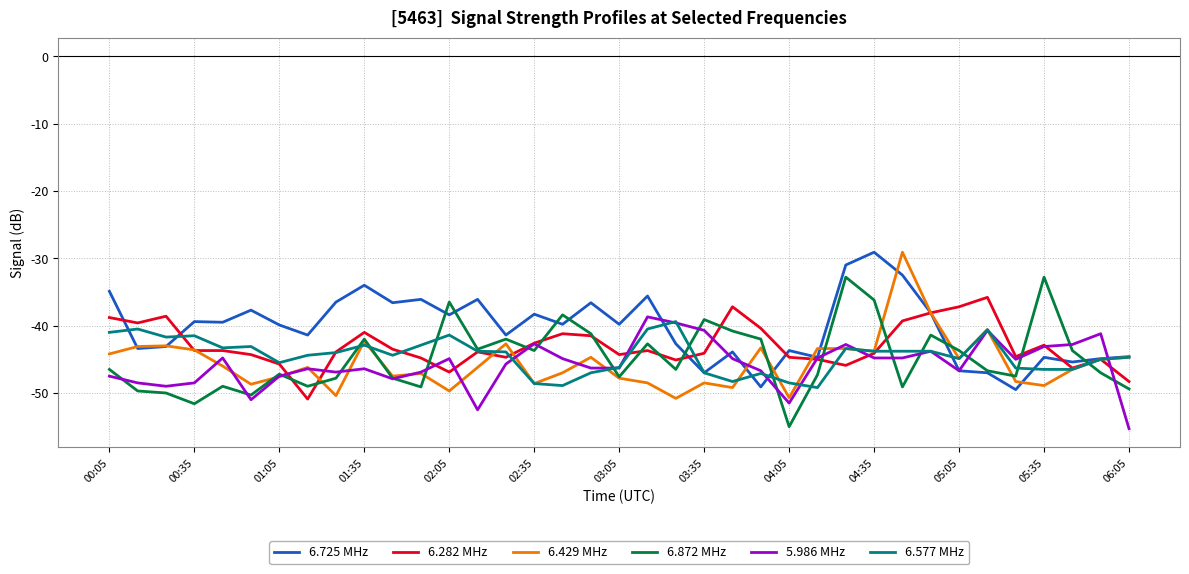

Which series has the largest total across all categories?

6.725 MHz